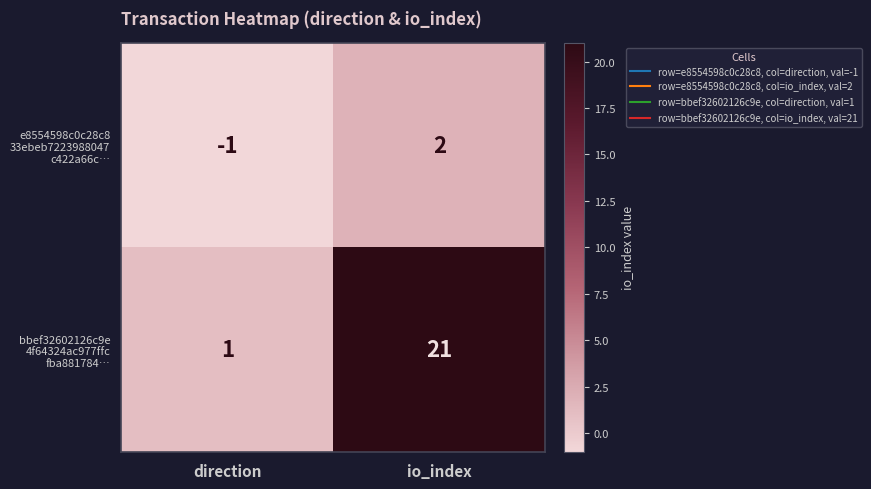

What is the difference between the highest and lowest values at io_index?

19